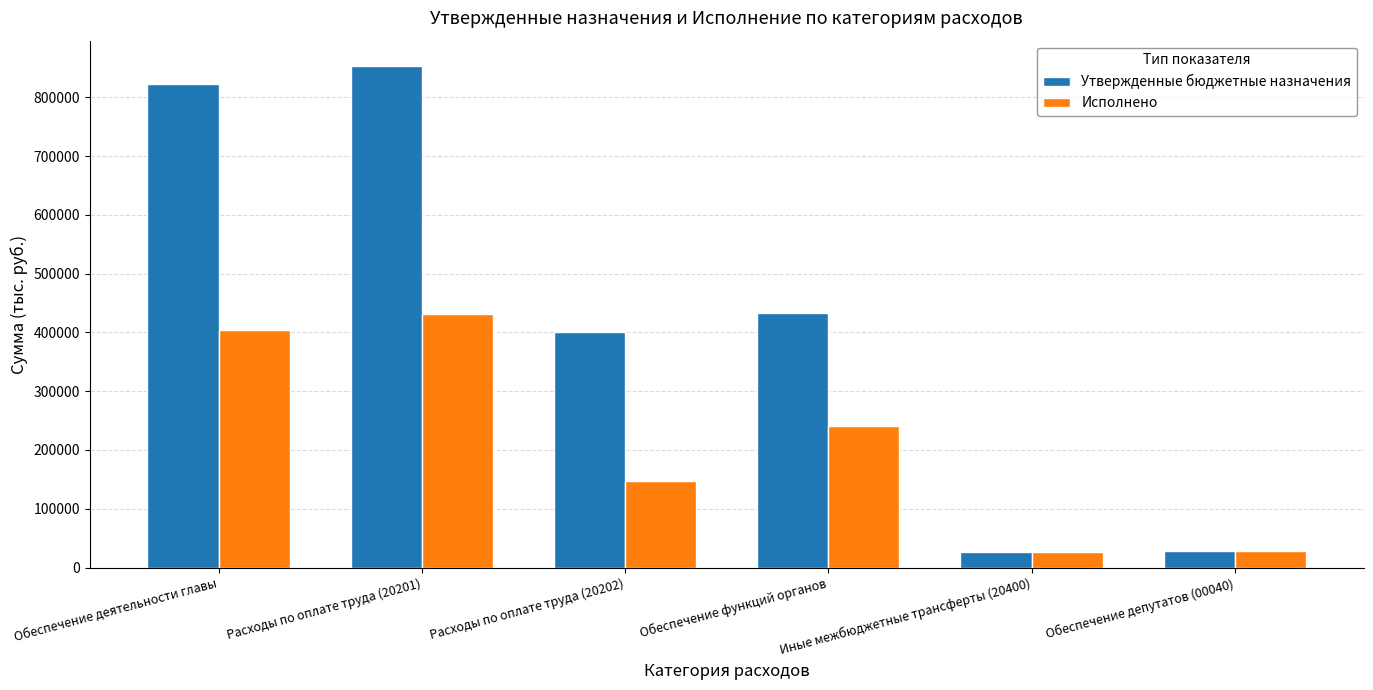

What is the difference between the maximum and minimum values in the Утвержденные бюджетные назначения series?

827556.4